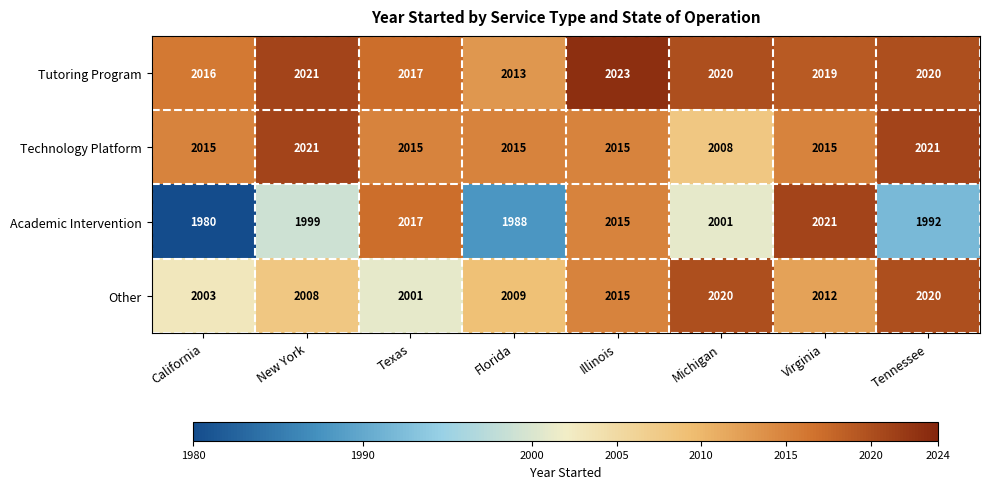

List the series in order of their overall mean, highest first.

Tutoring Program, Technology Platform, Other, Academic Intervention